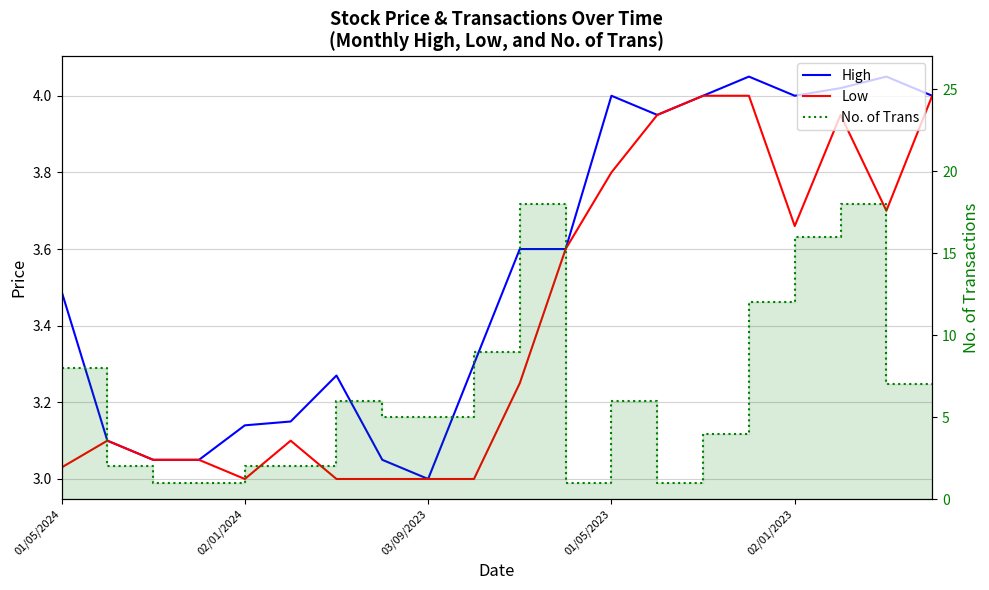

True or false: No. of Trans has more than 0 interior local peaks.

True